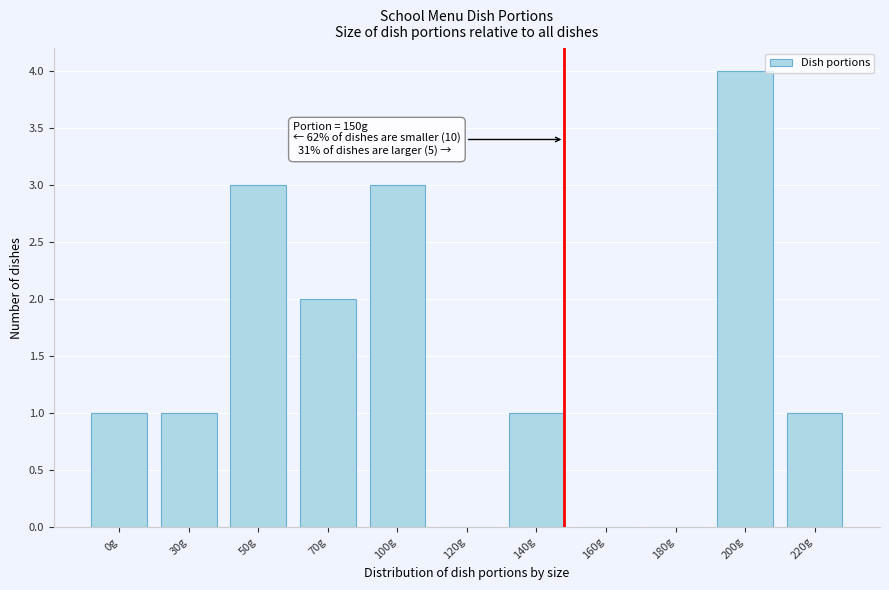

Reading left to right, list all the values displayed in this chart.

0g=1	30g=1	50g=3	70g=2	100g=3	120g=0	140g=1	160g=0	180g=0	200g=4	220g=1